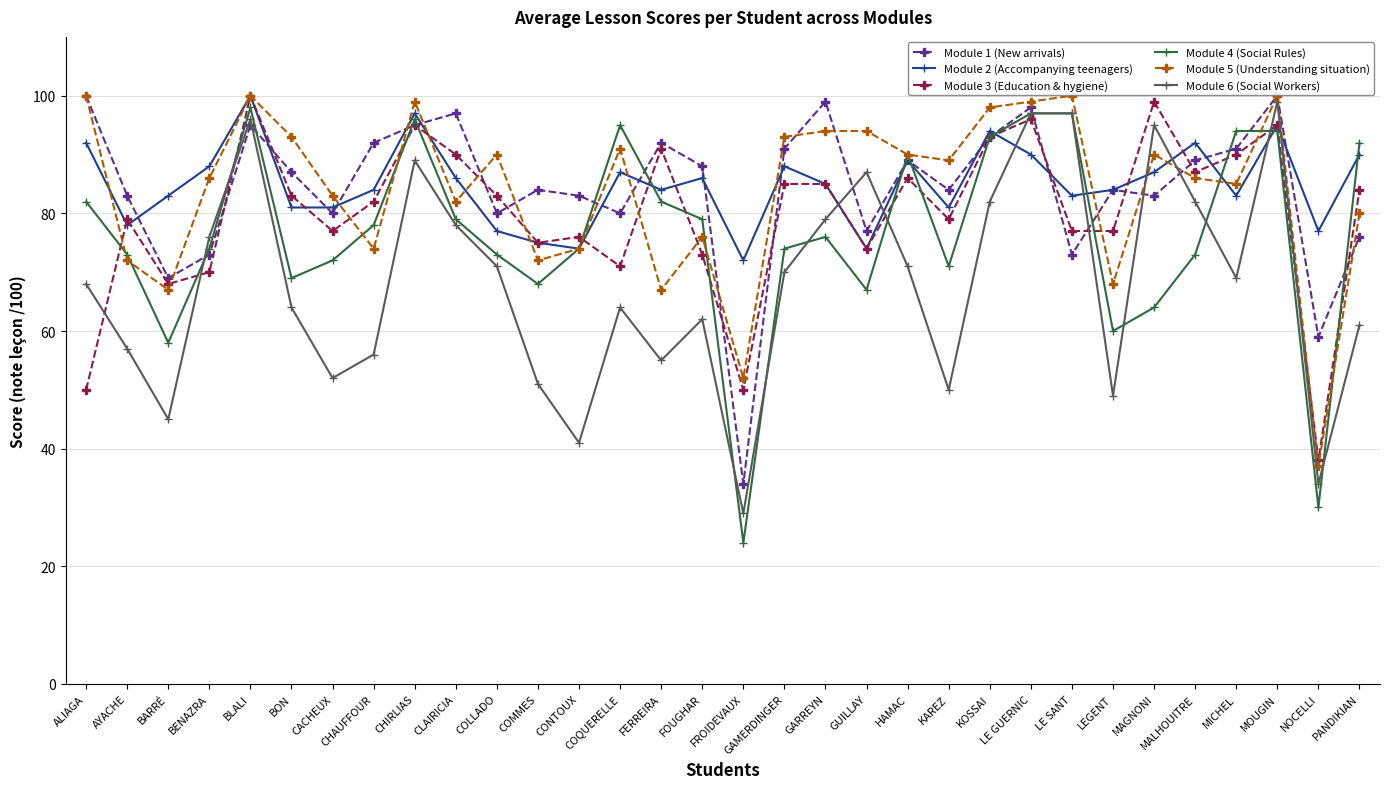

What is the value of the Module 1 (New arrivals) point at the 27th from the left?

83